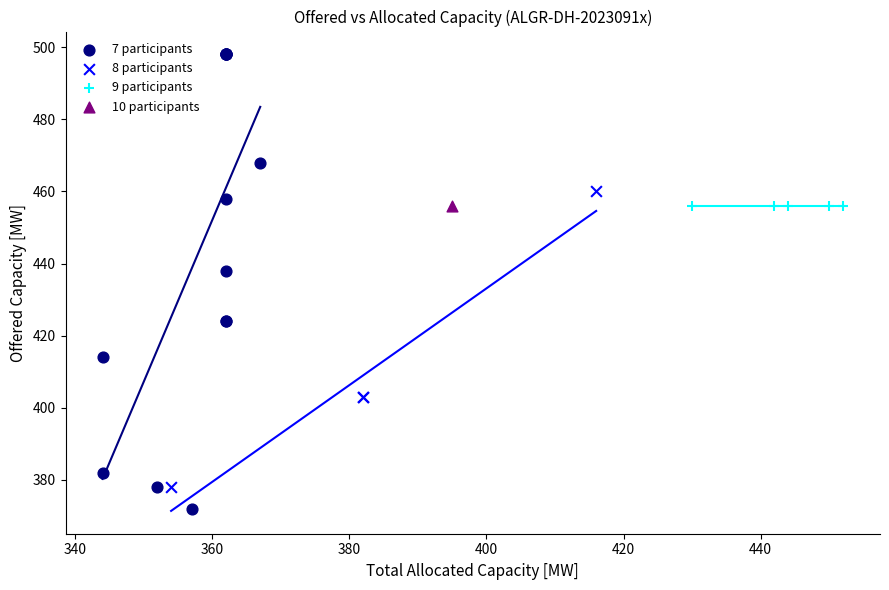

Which series contains the highest Y value?

7 participants